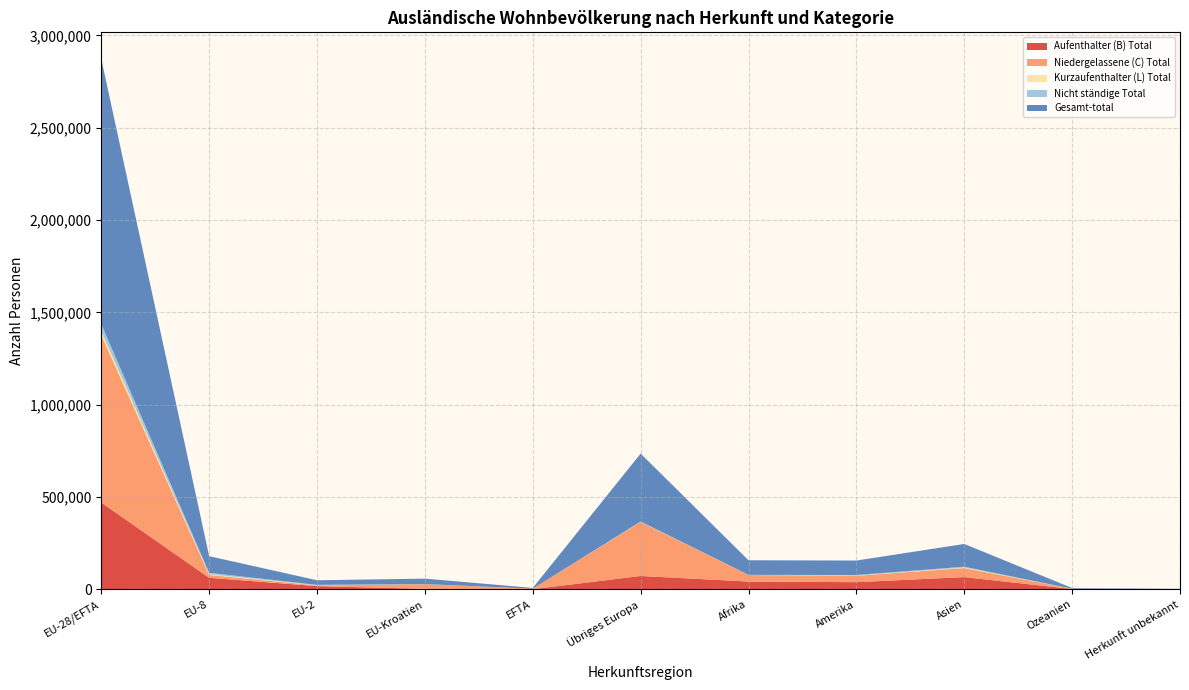

Reading left to right, extract all data points from this chart.

Aufenthalter (B) Total: EU-28/EFTA=470520	EU-8=63035	EU-2=18092	EU-Kroatien=3036	EFTA=1392	Übriges Europa=72911	Afrika=42737	Amerika=39363	Asien=66875	Ozeanien=2290	Herkunft unbekannt=865
Niedergelassene (C) Total: EU-28/EFTA=906444	EU-8=15192	EU-2=3842	EU-Kroatien=25826	EFTA=2578	Übriges Europa=292586	Afrika=35535	Amerika=34371	Asien=48894	Ozeanien=1226	Herkunft unbekannt=638
Kurzaufenthalter (L) Total: EU-28/EFTA=19901	EU-8=4039	EU-2=715	EU-Kroatien=66	EFTA=36	Übriges Europa=671	Afrika=194	Amerika=1034	Asien=2657	Ozeanien=96	Herkunft unbekannt=4
Nicht ständige Total: EU-28/EFTA=39829	EU-8=7828	EU-2=2200	EU-Kroatien=321	EFTA=101	Übriges Europa=1658	Afrika=561	Amerika=3464	Asien=4711	Ozeanien=197	Herkunft unbekannt=3
Gesamt-total: EU-28/EFTA=1436694	EU-8=90094	EU-2=24849	EU-Kroatien=29249	EFTA=4107	Übriges Europa=367826	Afrika=79027	Amerika=78232	Asien=123137	Ozeanien=3809	Herkunft unbekannt=1510